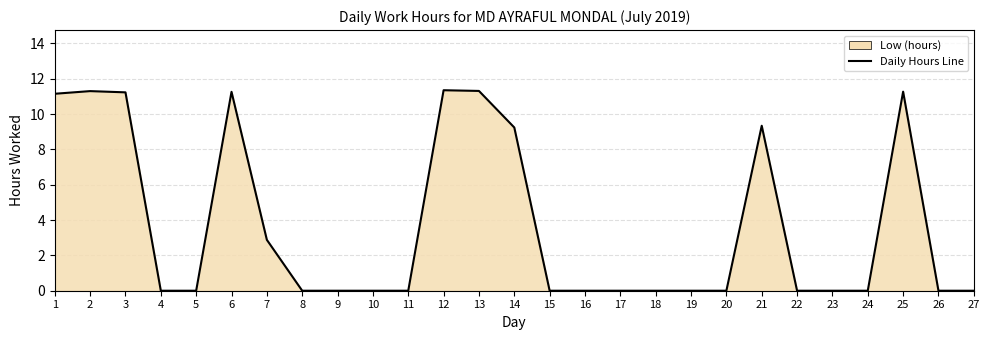

Rank the categories by value from lowest to highest.

4, 5, 8, 9, 10, 11, 15, 16, 17, 18, 19, 20, 22, 23, 24, 26, 27, 7, 14, 21, 1, 3, 6, 25, 2, 13, 12